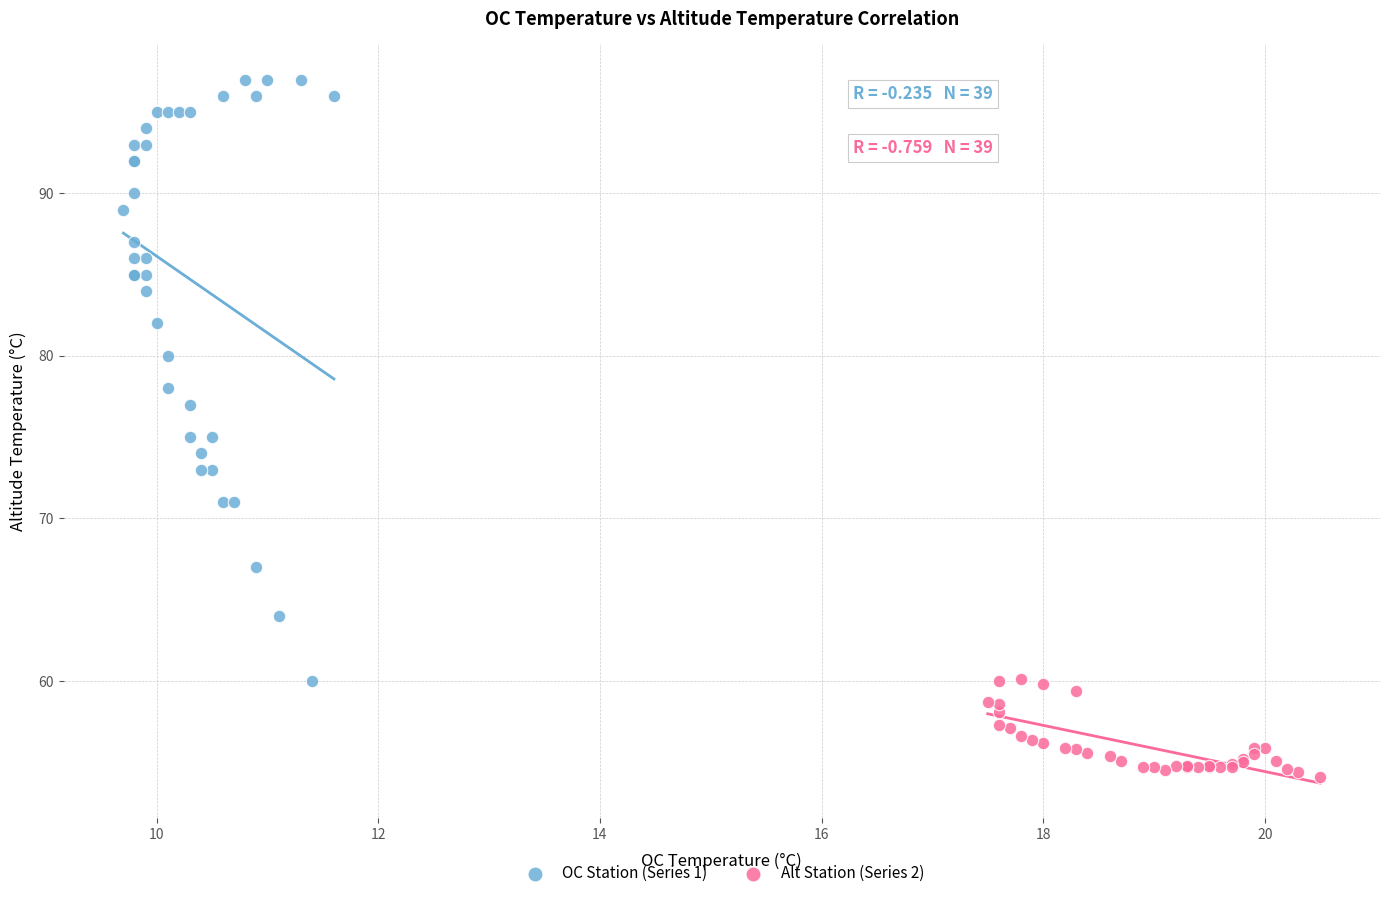

Which series reaches the maximum Y coordinate?

OC Station (Series 1)